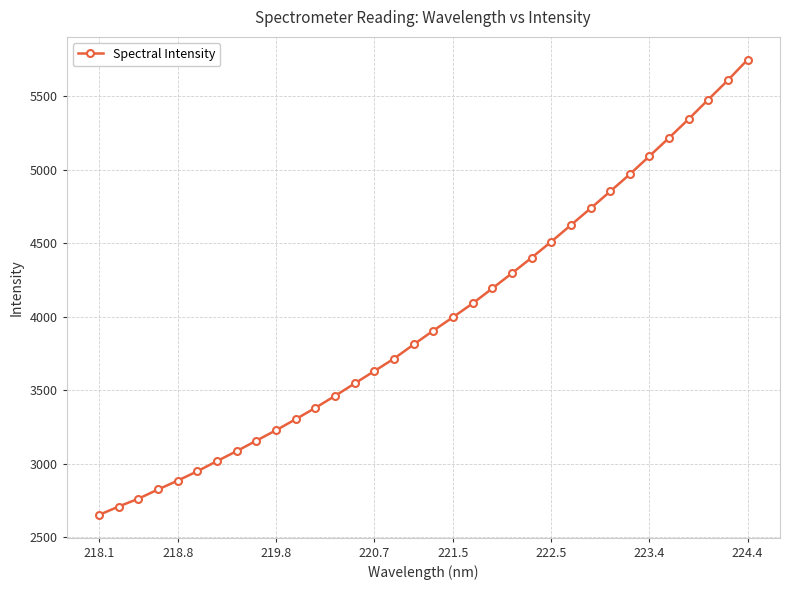

How many lines are shown in the chart?

1